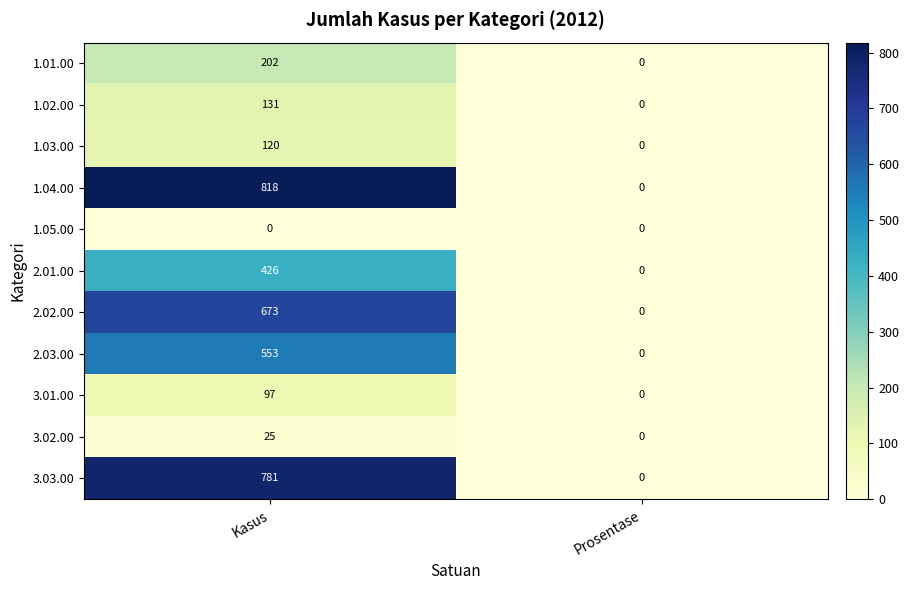

At which label is 3.01.00 closest to 48?

Prosentase